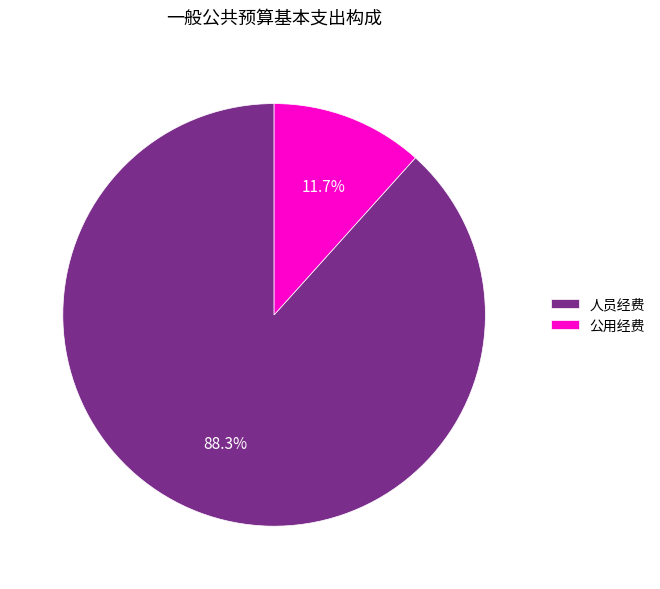

What is the total percentage of 人员经费 and 公用经费?

100.0%